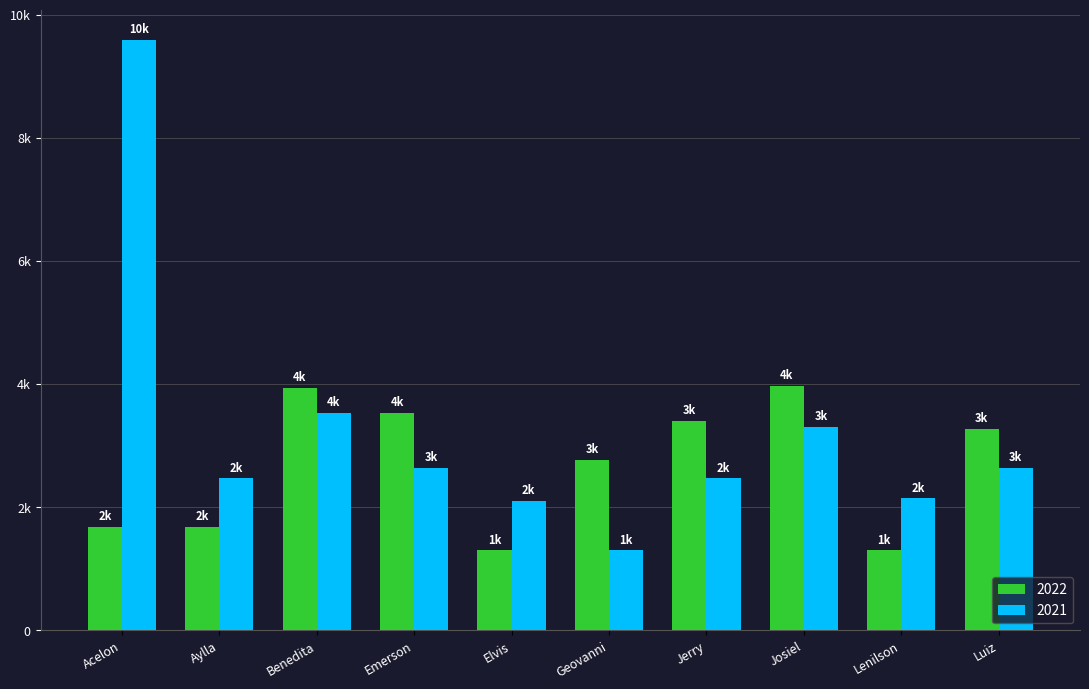

Is the value of 2022 at Aylla greater than the value of 2021 at Jerry?

No